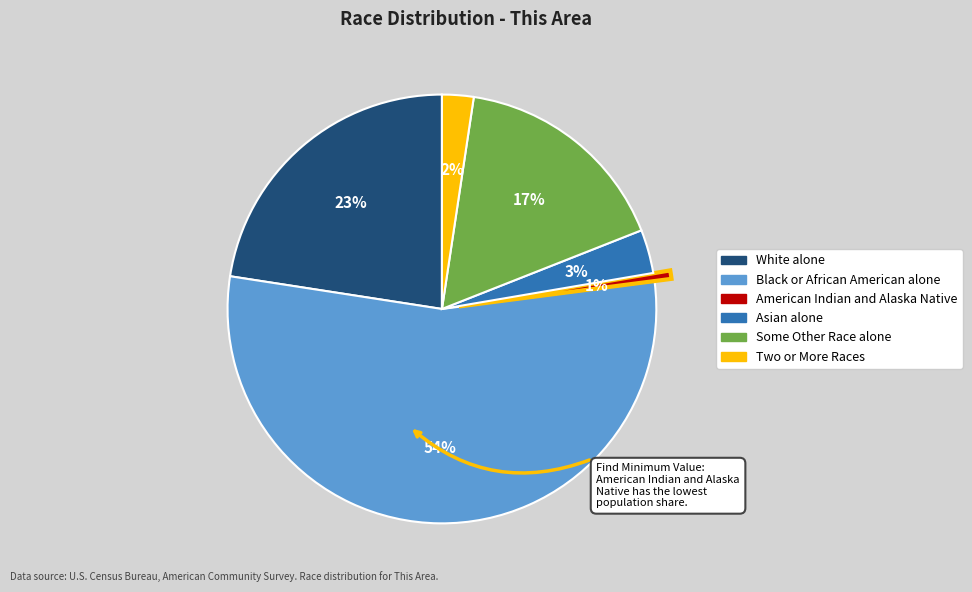

Rank the categories by value from lowest to highest.

American Indian and Alaska Native, Two or More Races, Asian alone, Some Other Race alone, White alone, Black or African American alone